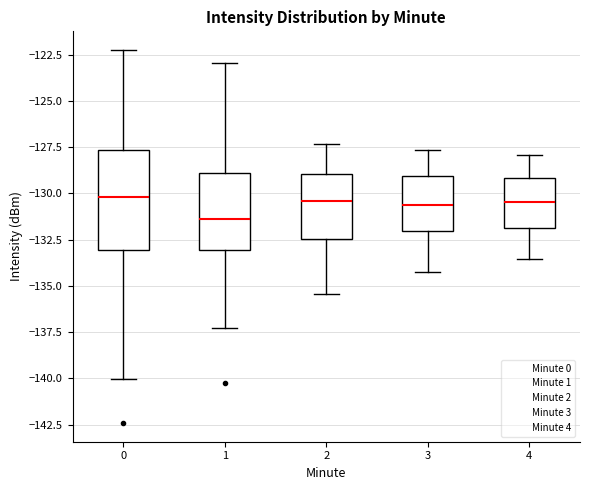

Comparing the boxes themselves (not the whiskers), which one is the tallest?

0